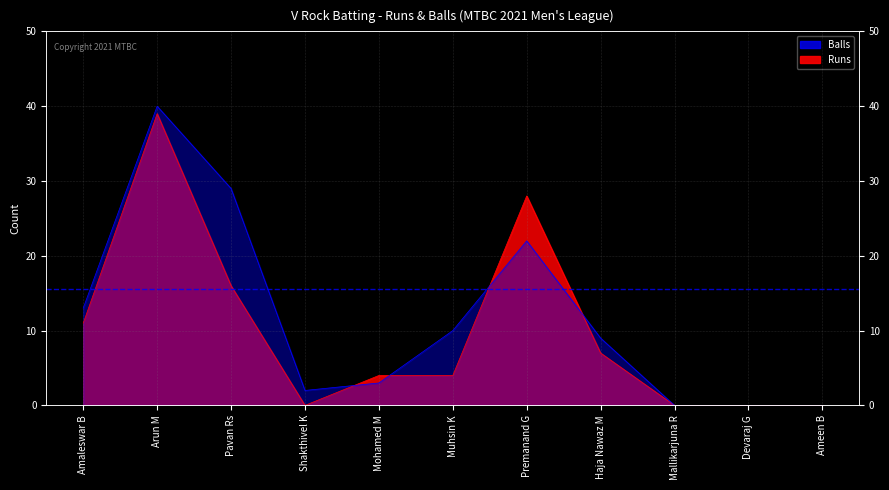

What is the label of the 9th point from the left?

Mallikarjuna R